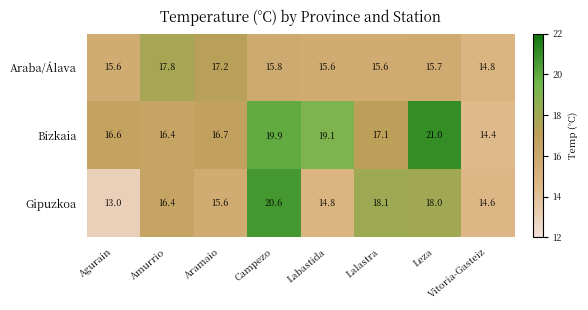

At how many categories does at least one series exceed 20?

2